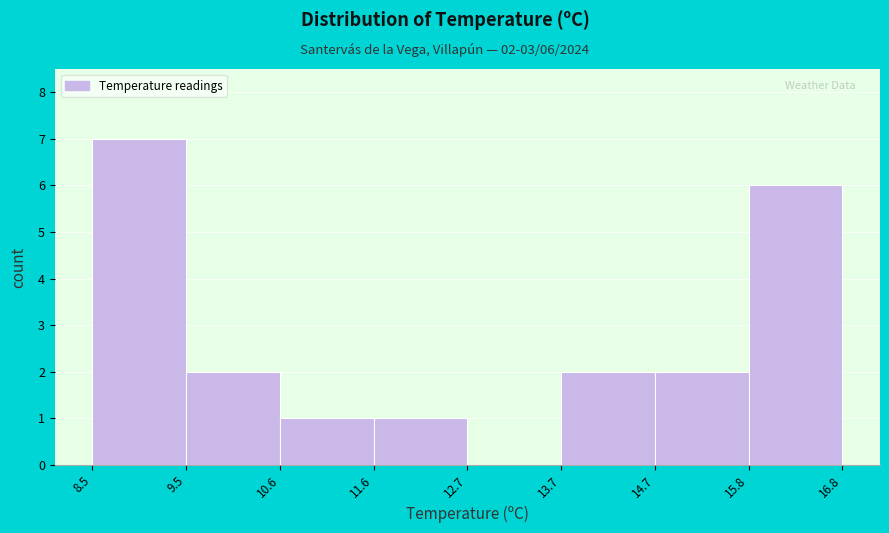

Over which range of the x-axis is the bar tallest?

8.5 to 9.5